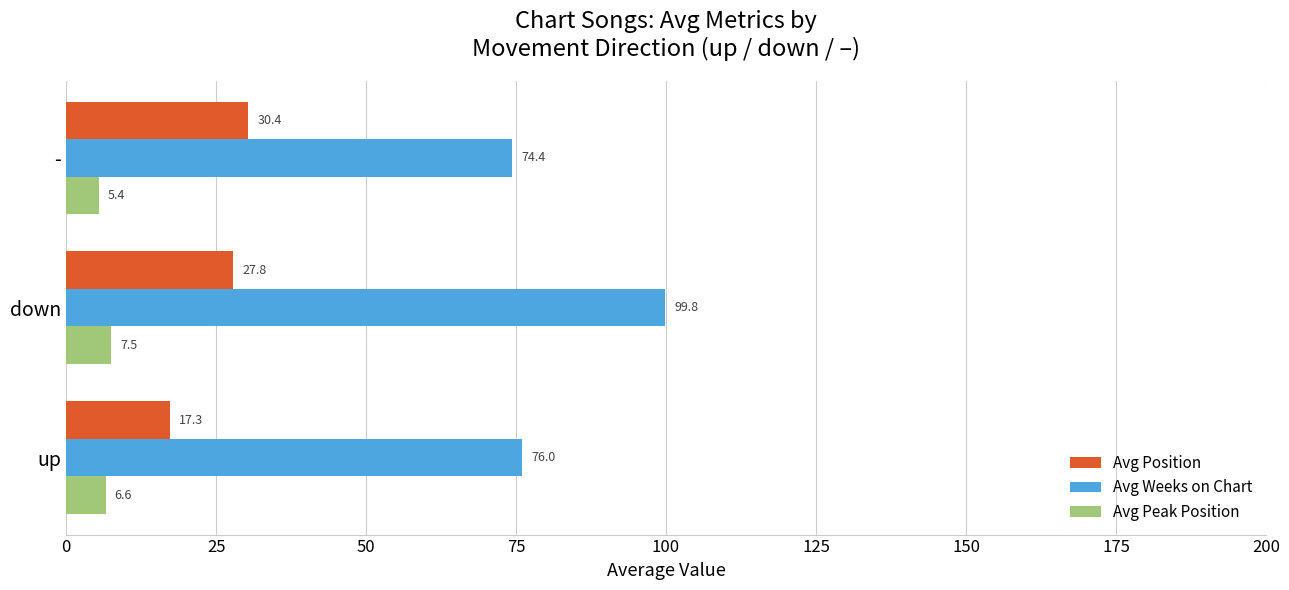

Rank the series by their average value, from highest to lowest.

Avg Weeks on Chart, Avg Position, Avg Peak Position